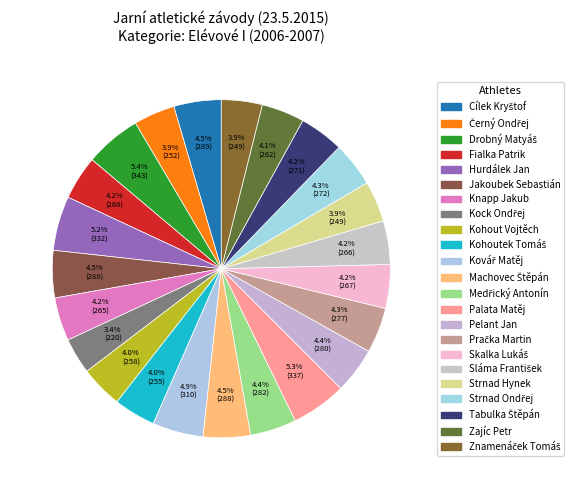

What percentage is the Kohout Vojtěch slice, to the nearest percent?

4%